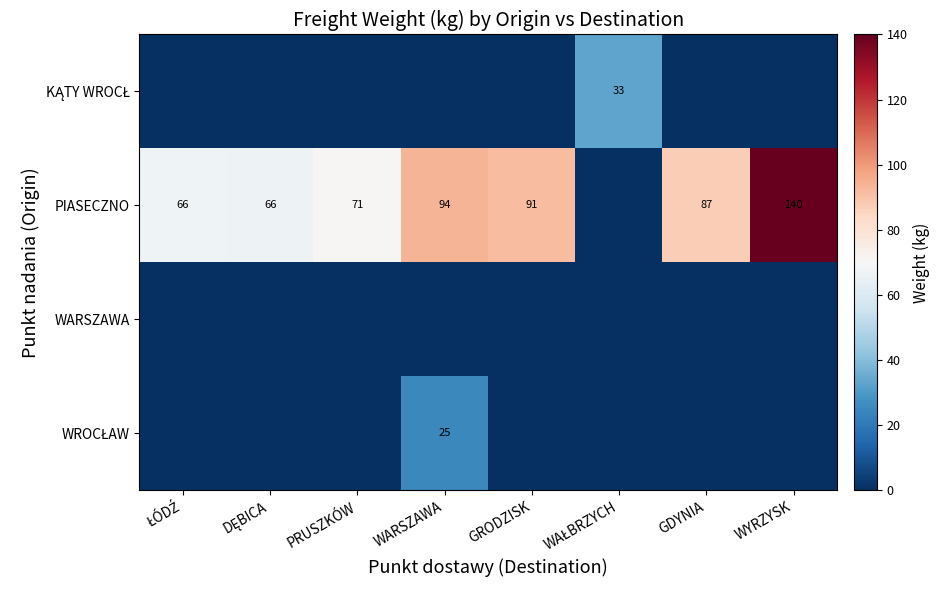

True or false: PIASECZNO has a value of 91 at GRODZISK.

True